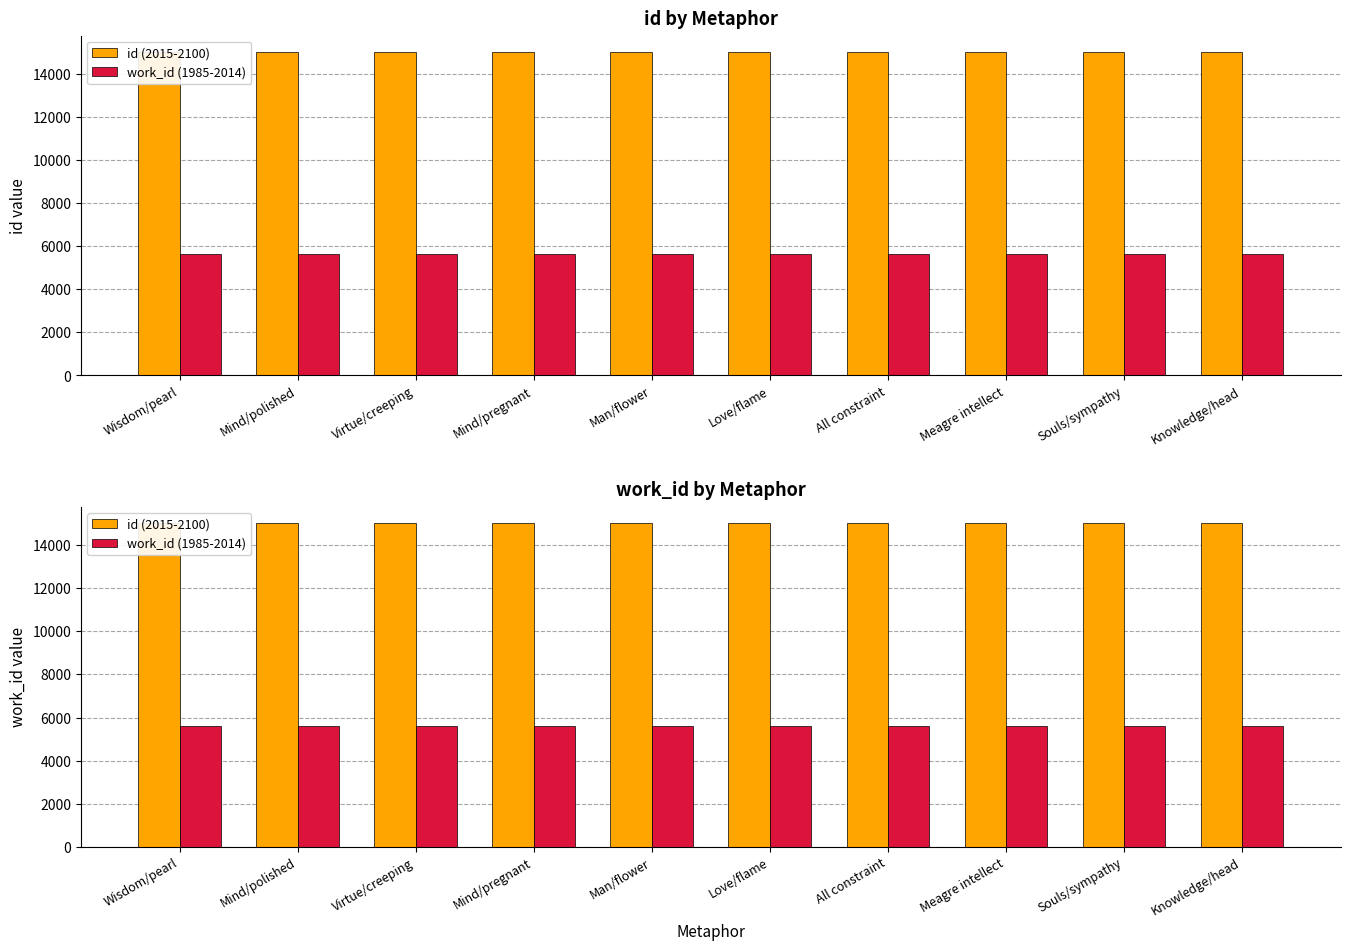

Reading left to right, what are all the values shown in this chart?

id (2015-2100): 15014	15015	15016	15017	15018	15019	15020	15021	15022	15023
work_id (1985-2014): 5614	5614	5614	5614	5614	5614	5614	5614	5614	5614